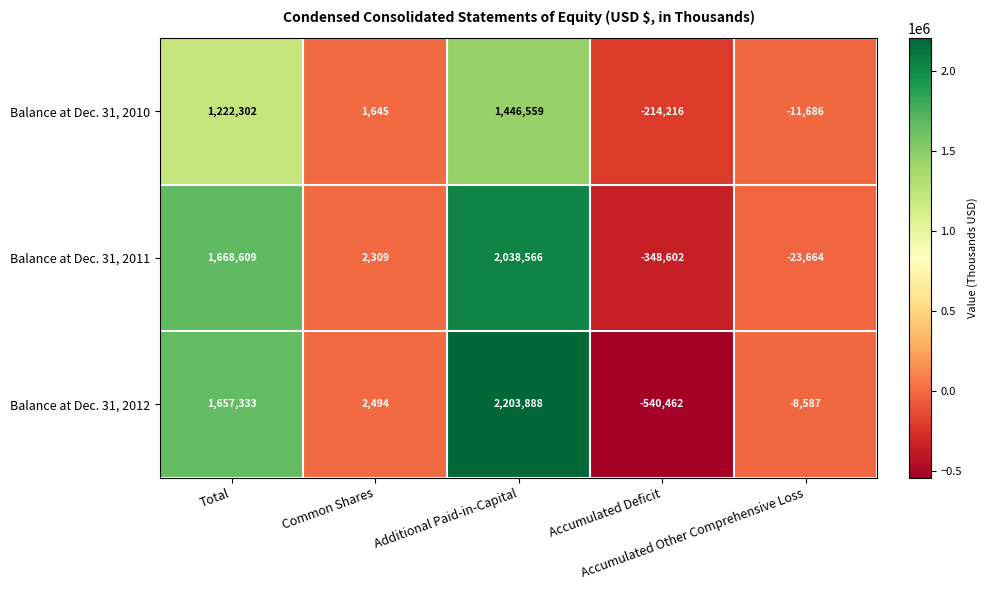

What is the maximum value for Balance at Dec. 31, 2010?

1446559